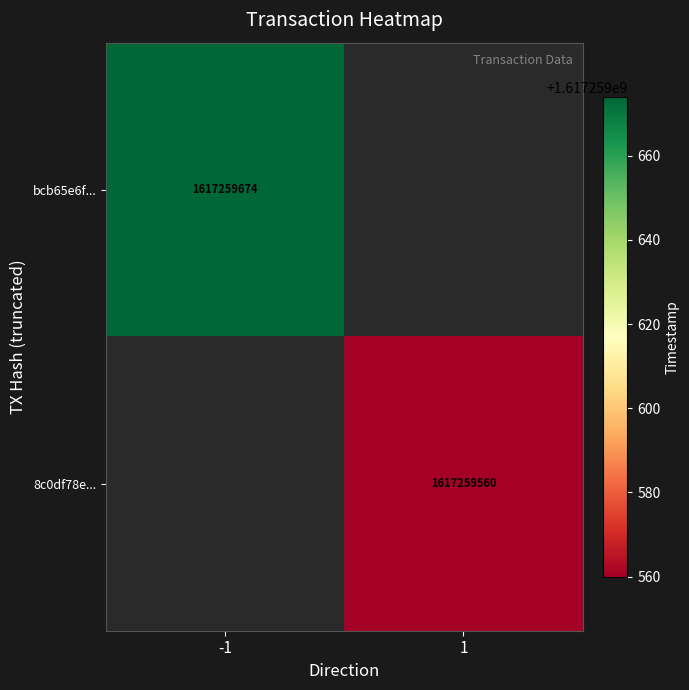

Is the value of 8c0df78e5fbb49ab0f16552f8605923b6d4d0e6 at 1 greater than the value of bcb65e6f6a6a06d3a08c1c1c7369c2956d99f8e at 1?

No